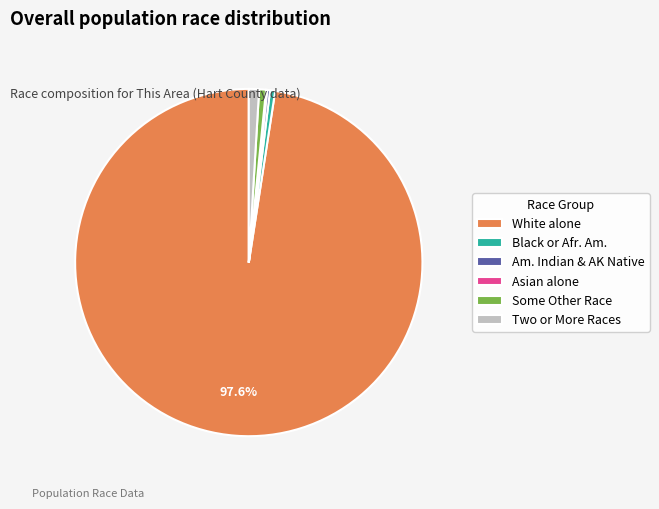

Is the sum of White alone and Two or More Races greater than half?

Yes